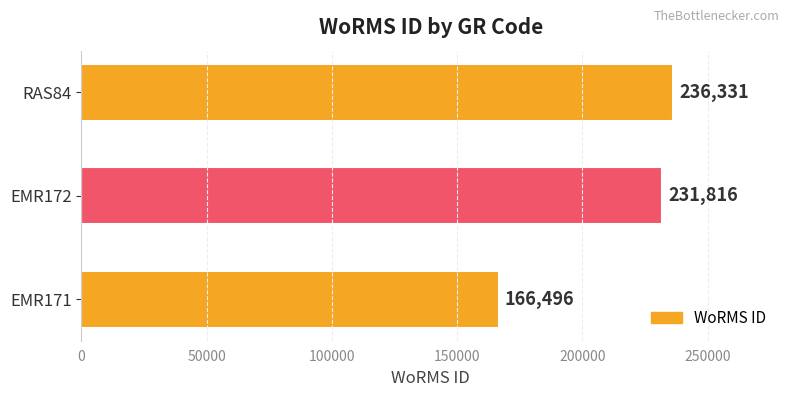

Rank the categories by value from highest to lowest.

RAS84, EMR172, EMR171